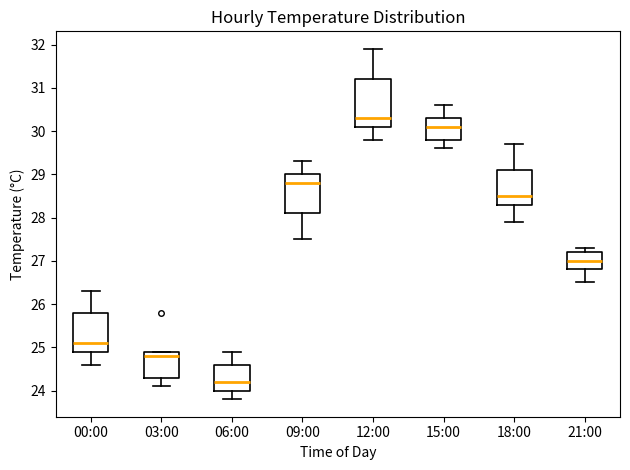

Reading left to right, transcribe this box plot: for each box, give where its median line is, the range the box spans, and where its two whiskers end, as read against the y-axis. The values are not printed on the chart, so give them approximately, as read against the axis.

00:00: median 25.1, box 24.9 to 25.8, whiskers 24.6 to 26.3
03:00: median 24.8, box 24.3 to 24.9, whiskers 24.1 to 24.9
06:00: median 24.2, box 24.0 to 24.6, whiskers 23.8 to 24.9
09:00: median 28.8, box 28.1 to 29.0, whiskers 27.5 to 29.3
12:00: median 30.3, box 30.1 to 31.2, whiskers 29.8 to 31.9
15:00: median 30.1, box 29.8 to 30.3, whiskers 29.6 to 30.6
18:00: median 28.5, box 28.3 to 29.1, whiskers 27.9 to 29.7
21:00: median 27.0, box 26.8 to 27.2, whiskers 26.5 to 27.3